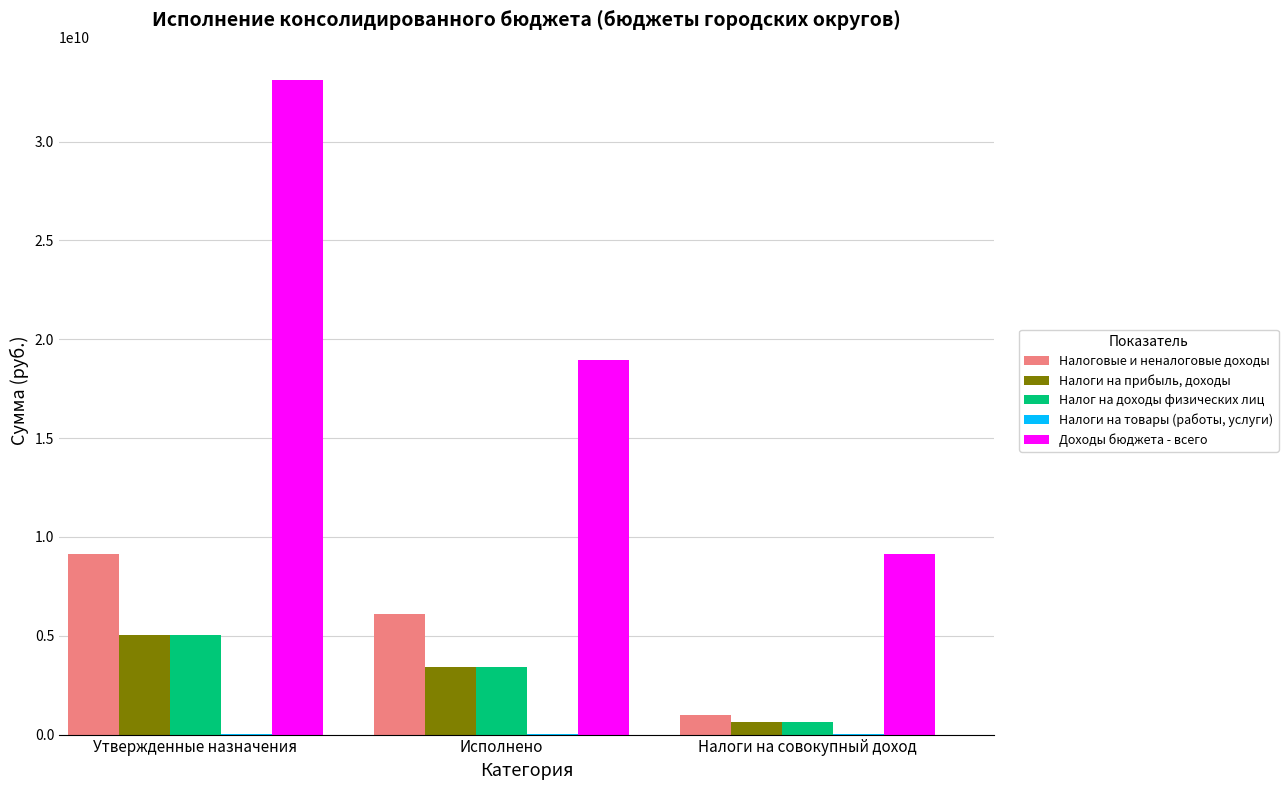

Which series changed the most between Утвержденные назначения and Исполнено?

Доходы бюджета - всего